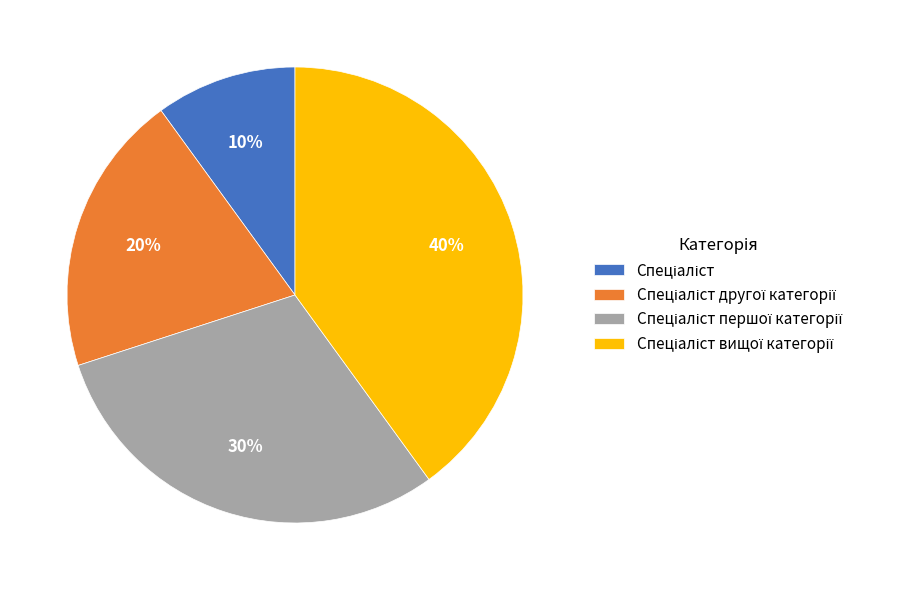

How many slices are in this pie chart?

4